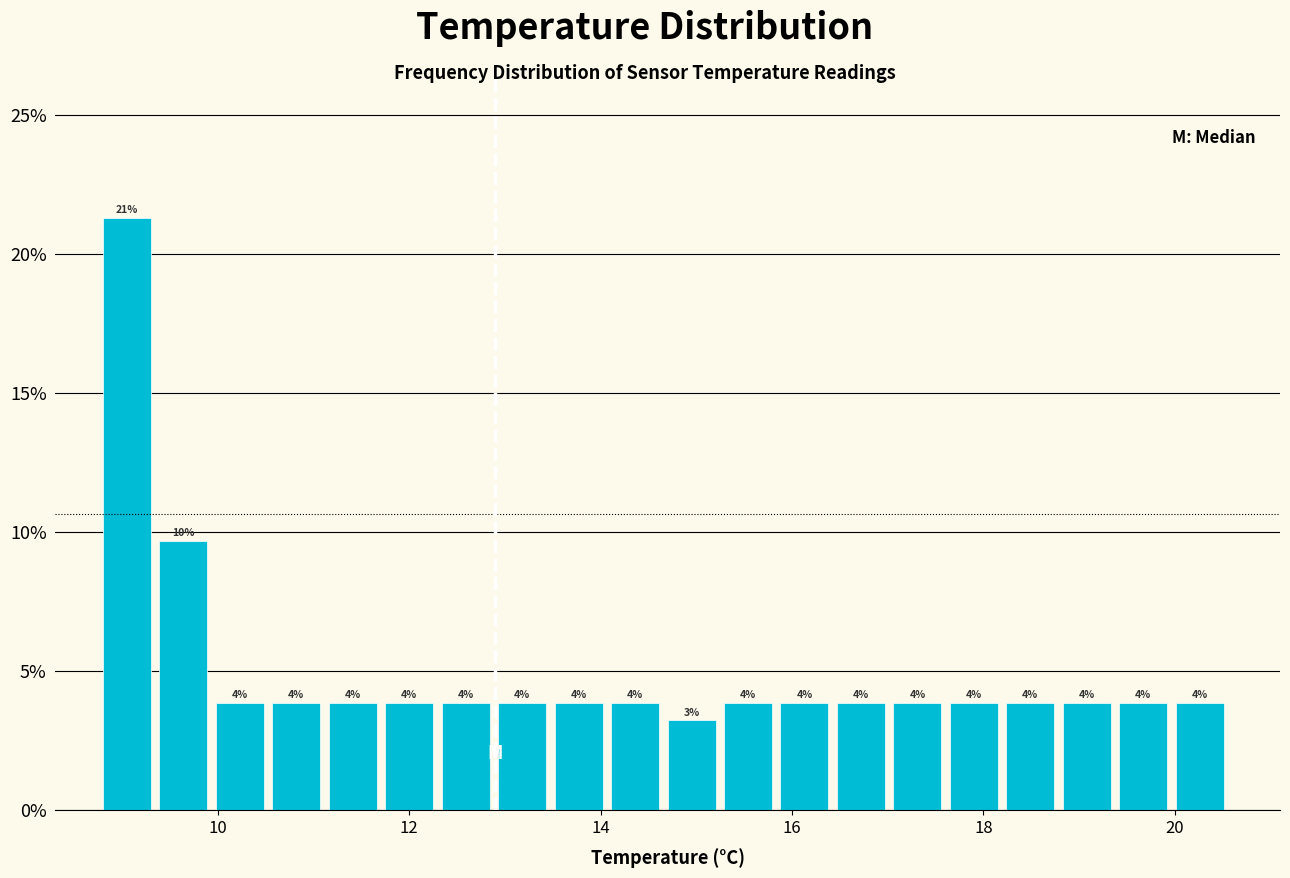

Around what value on the x-axis is the tallest bar? Give the approximate position of its centre, as read against the axis.

9.0